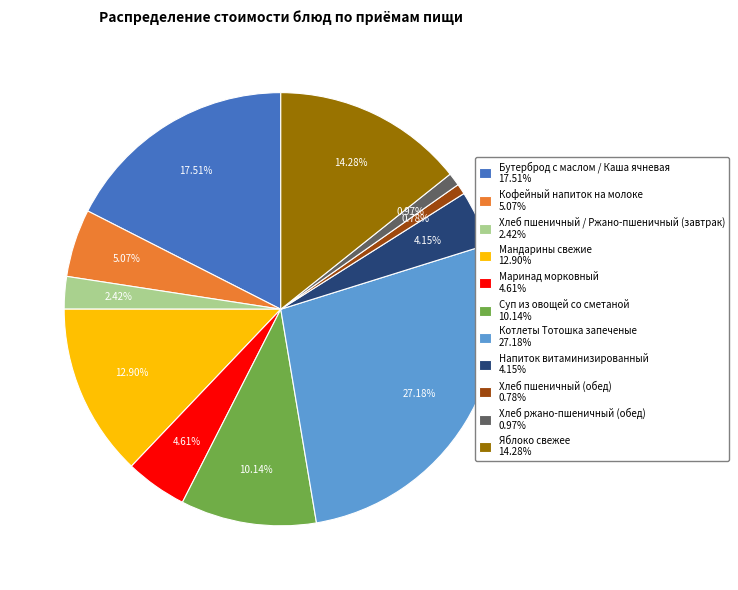

The Хлеб ржано-пшеничный (обед) slice represents 11% of the pie. True or false?

False